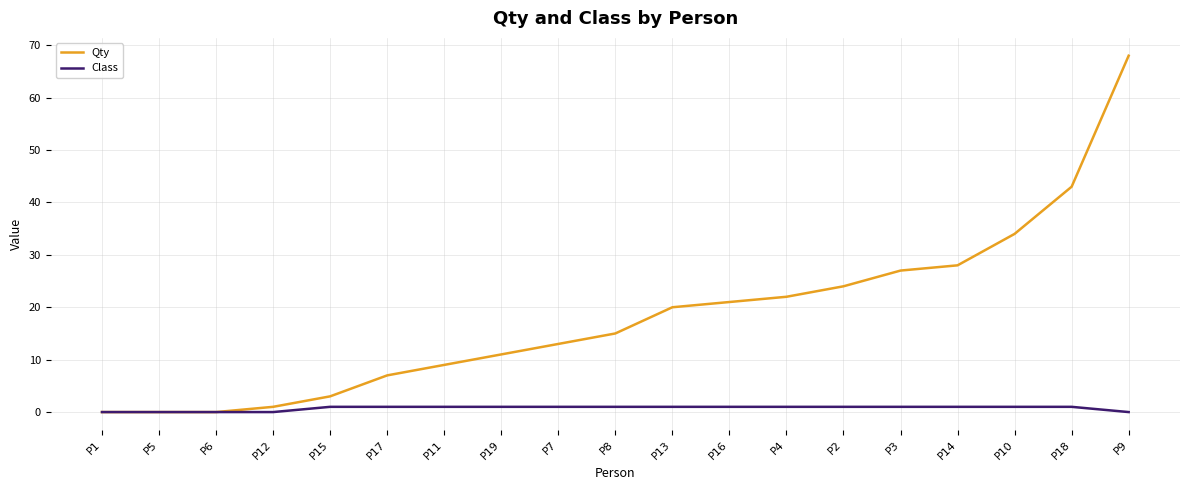

What are all the series names shown in the legend?

Qty, Class